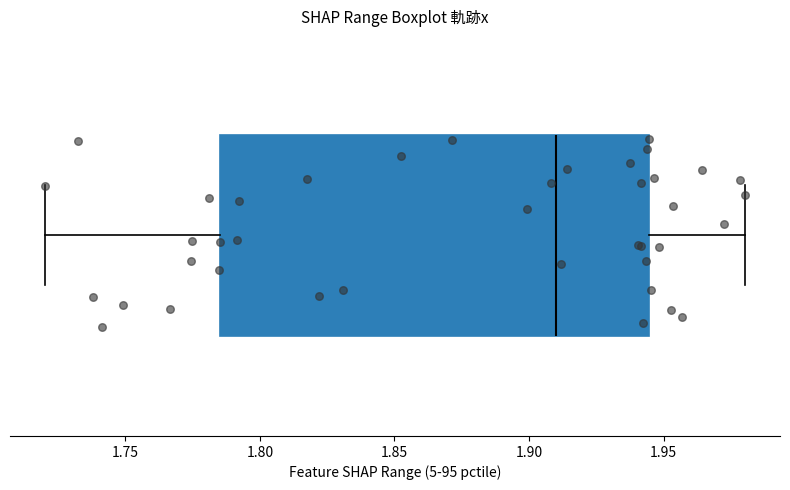

Read this box plot against the x-axis: the position of the median line, the range covered by the box, and the ends of both whiskers. The values are not printed on the chart, so give them approximately, as read against the axis.

median 1.910, box 1.785 to 1.945, whiskers 1.720 to 1.980